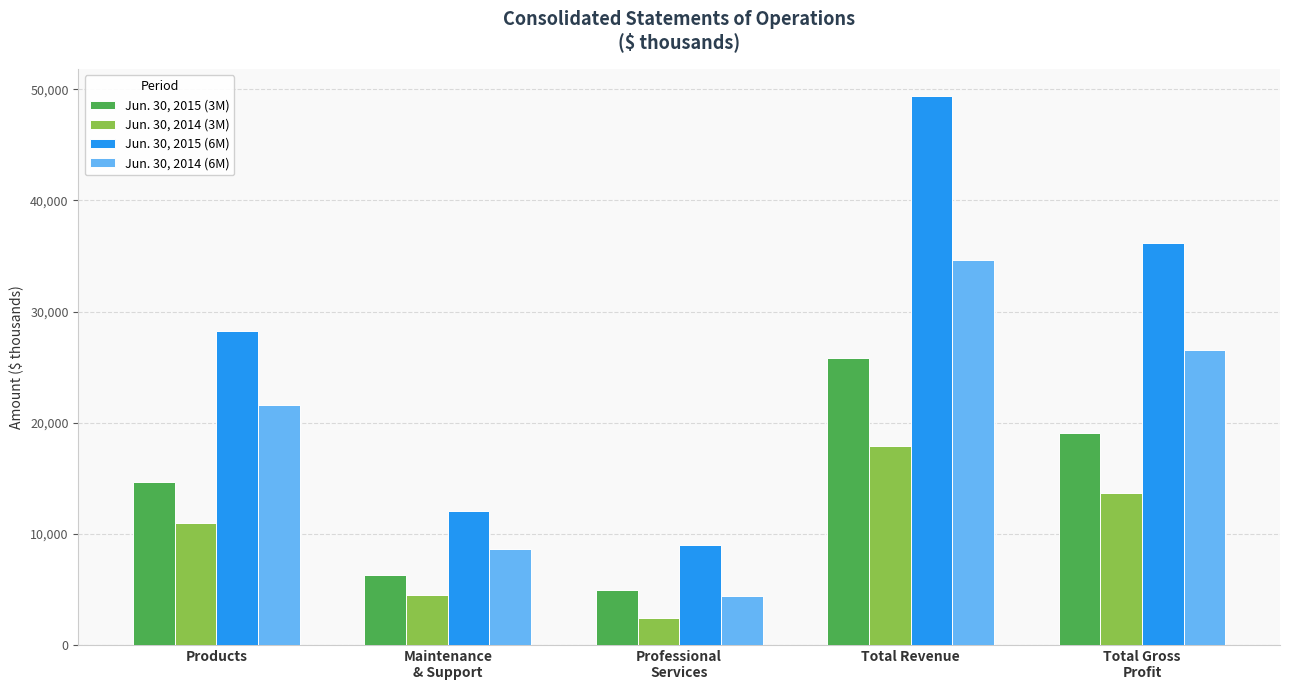

Are the bars horizontal?

No